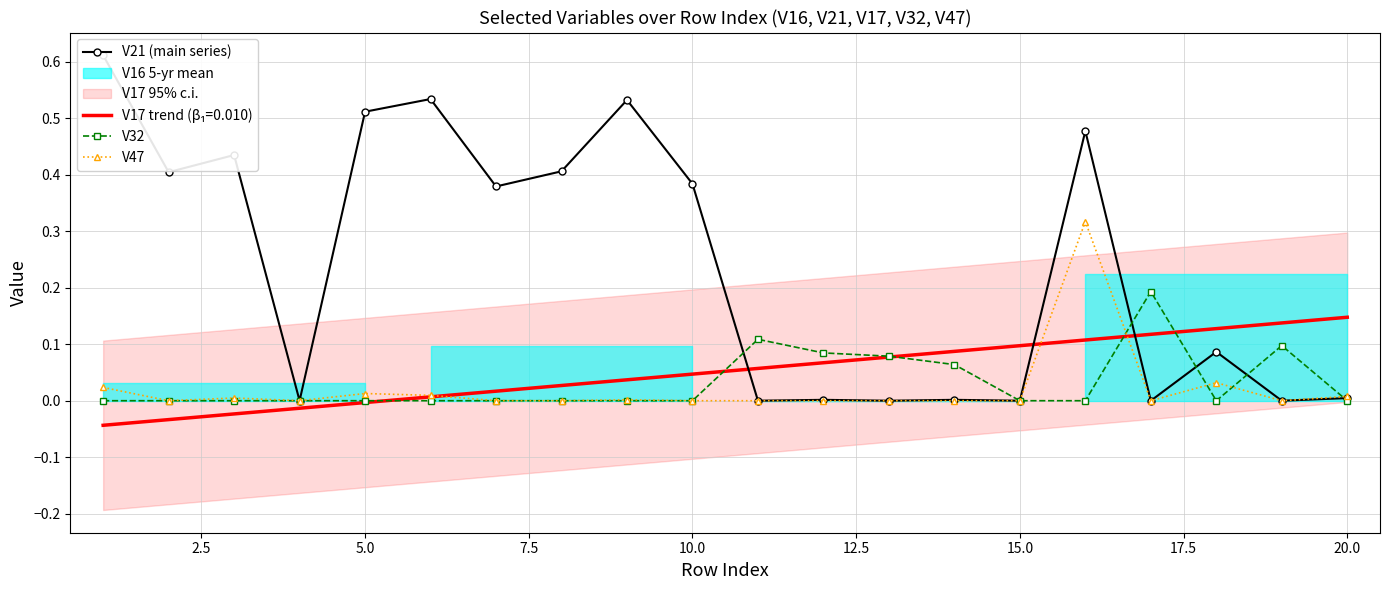

The value of V32 at 5.0 is -0.1. True or false?

False